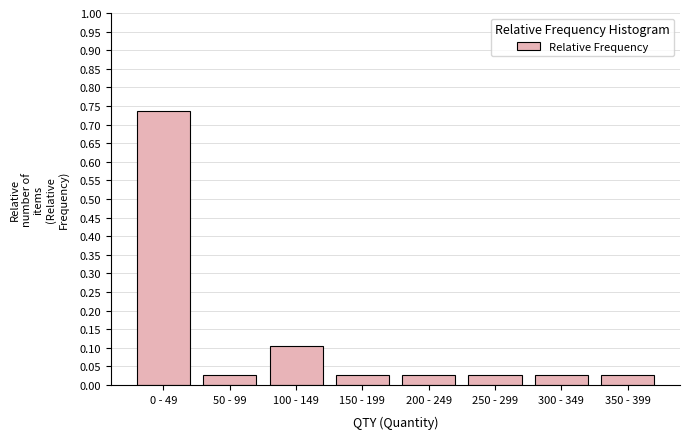

The chart shows a value of 0.1 at 100 - 149. True or false?

True